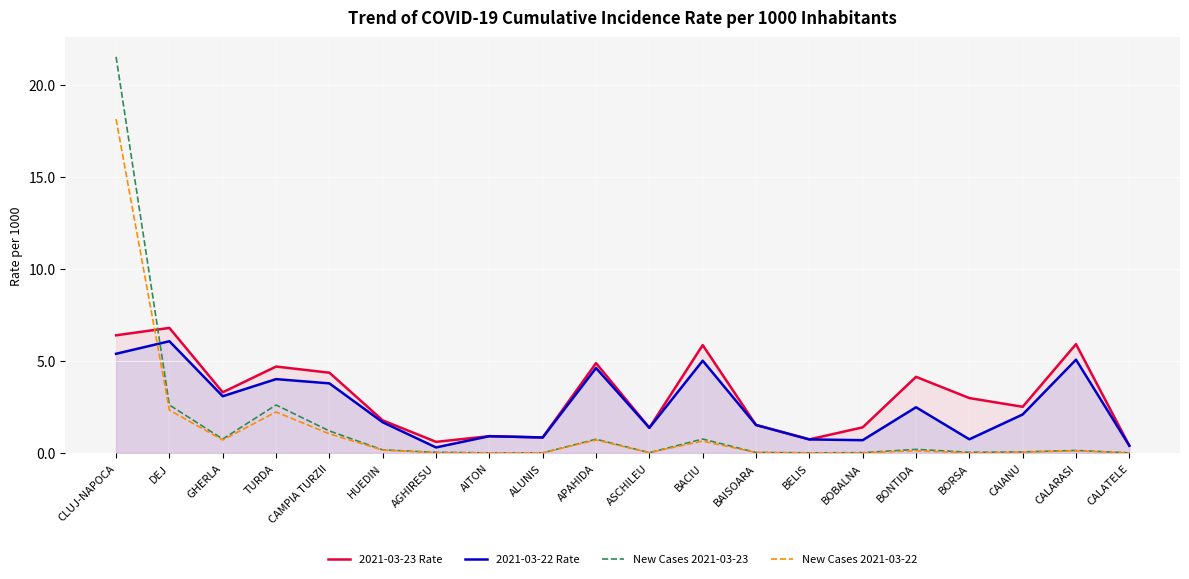

Where is the first local maximum for New Cases 2021-03-22?

TURDA